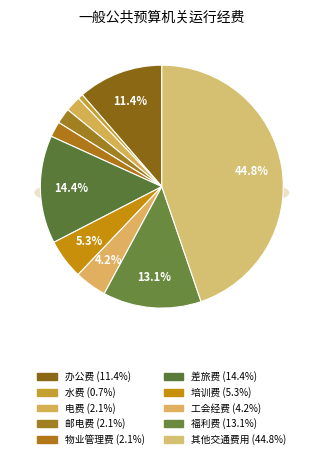

The 其他交通费用 slice represents 45% of the pie. True or false?

True